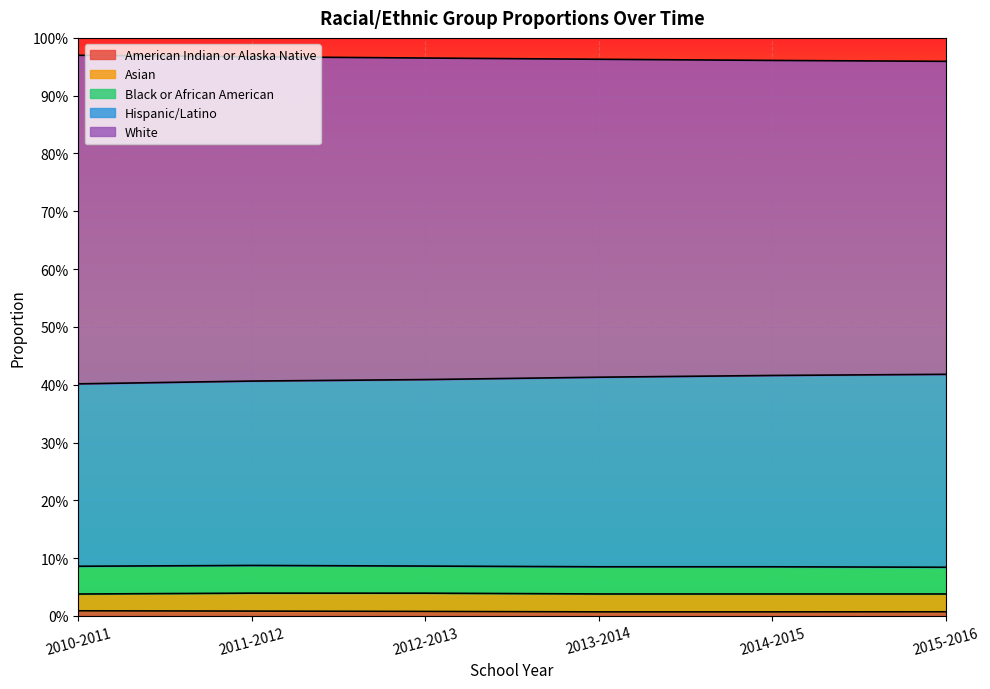

Which series changed the most between 2012-2013 and 2013-2014?

White